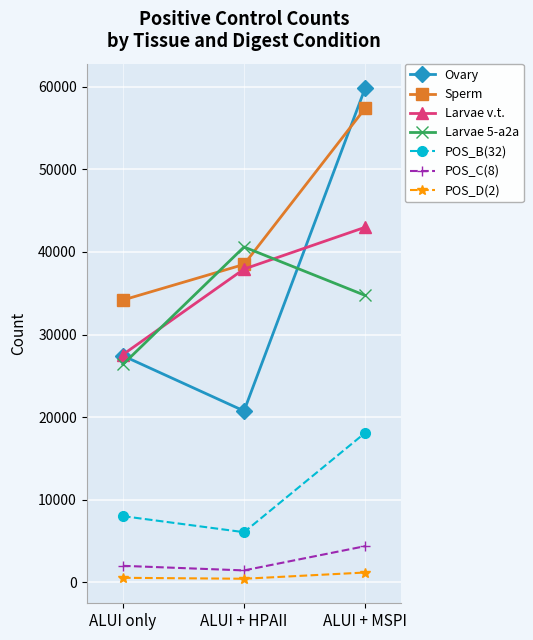

Is it true that Sperm equals 34179 at ALUI only?

True